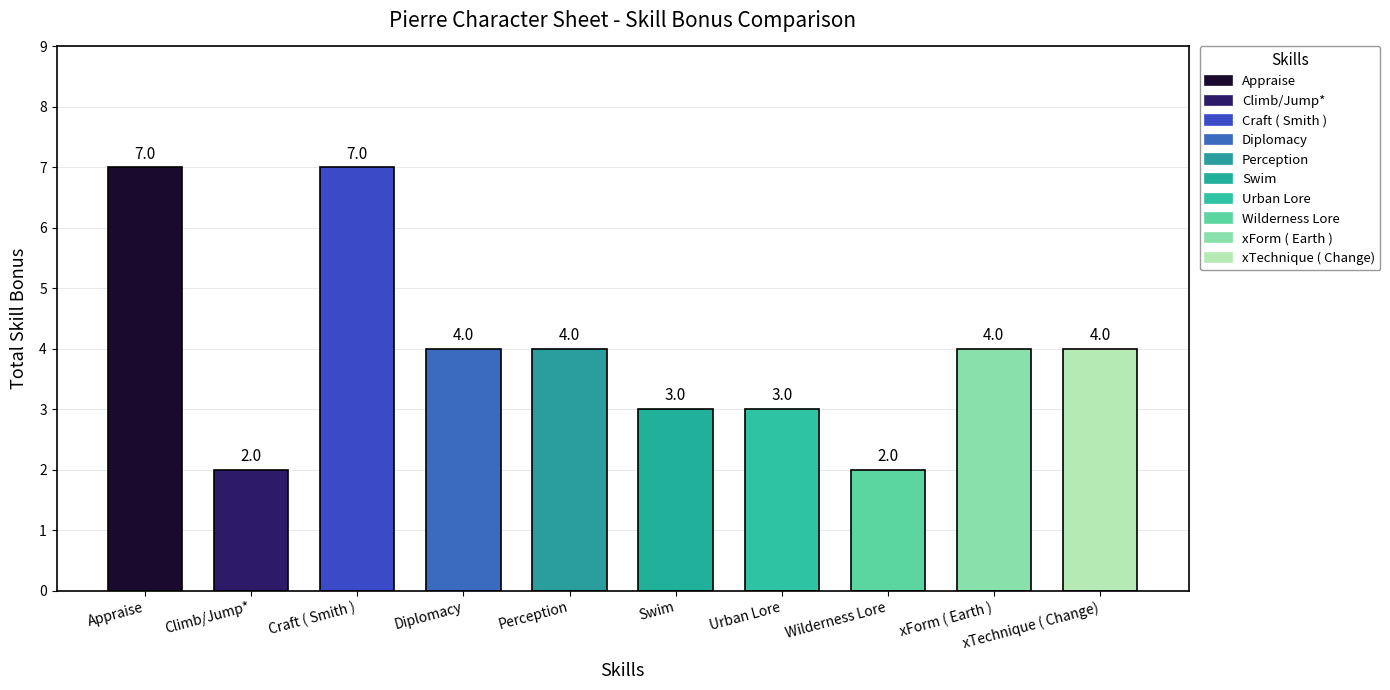

What is the label of the 3rd bar from the right?

Wilderness Lore